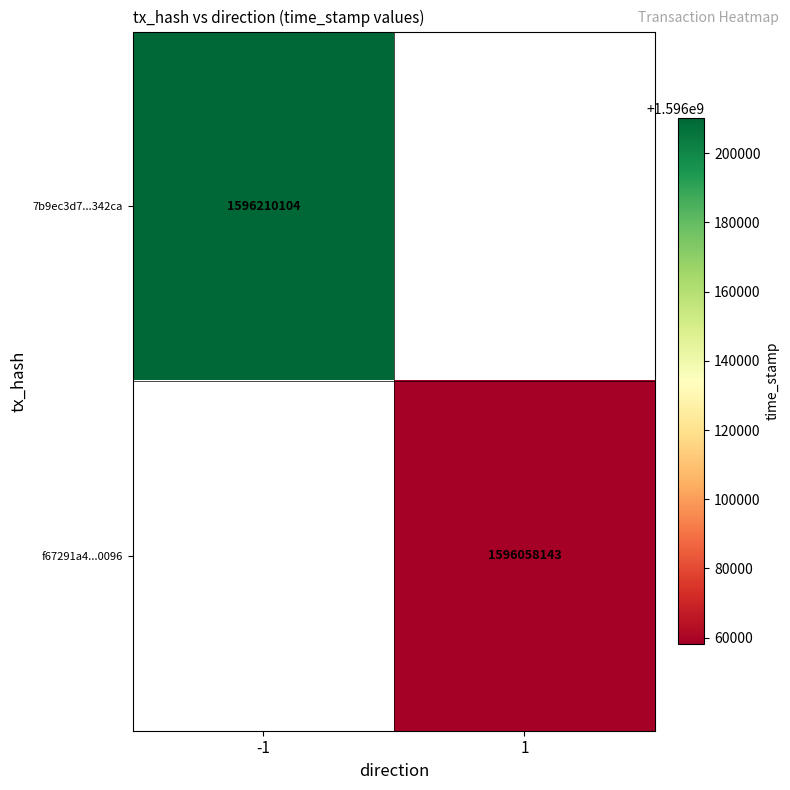

Which series has the largest range (max minus min)?

7b9ec3d7...342ca